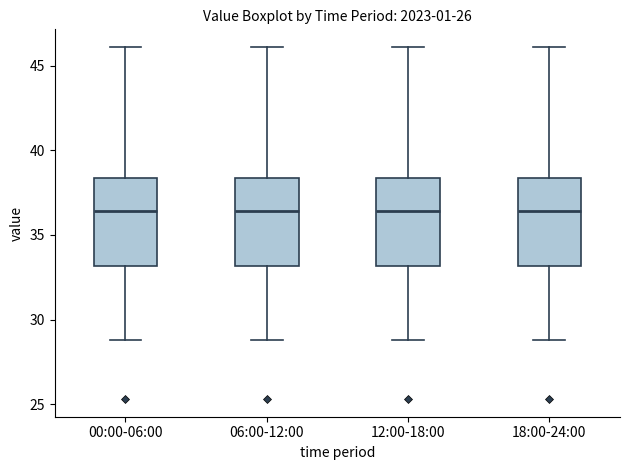

Reading left to right, transcribe this box plot: for each box, give where its median line is, the range the box spans, and where its two whiskers end, as read against the y-axis. The values are not printed on the chart, so give them approximately, as read against the axis.

00:00-06:00: median 36.5, box 33.0 to 38.5, whiskers 29.0 to 46.0
06:00-12:00: median 36.5, box 33.0 to 38.5, whiskers 29.0 to 46.0
12:00-18:00: median 36.5, box 33.0 to 38.5, whiskers 29.0 to 46.0
18:00-24:00: median 36.5, box 33.0 to 38.5, whiskers 29.0 to 46.0